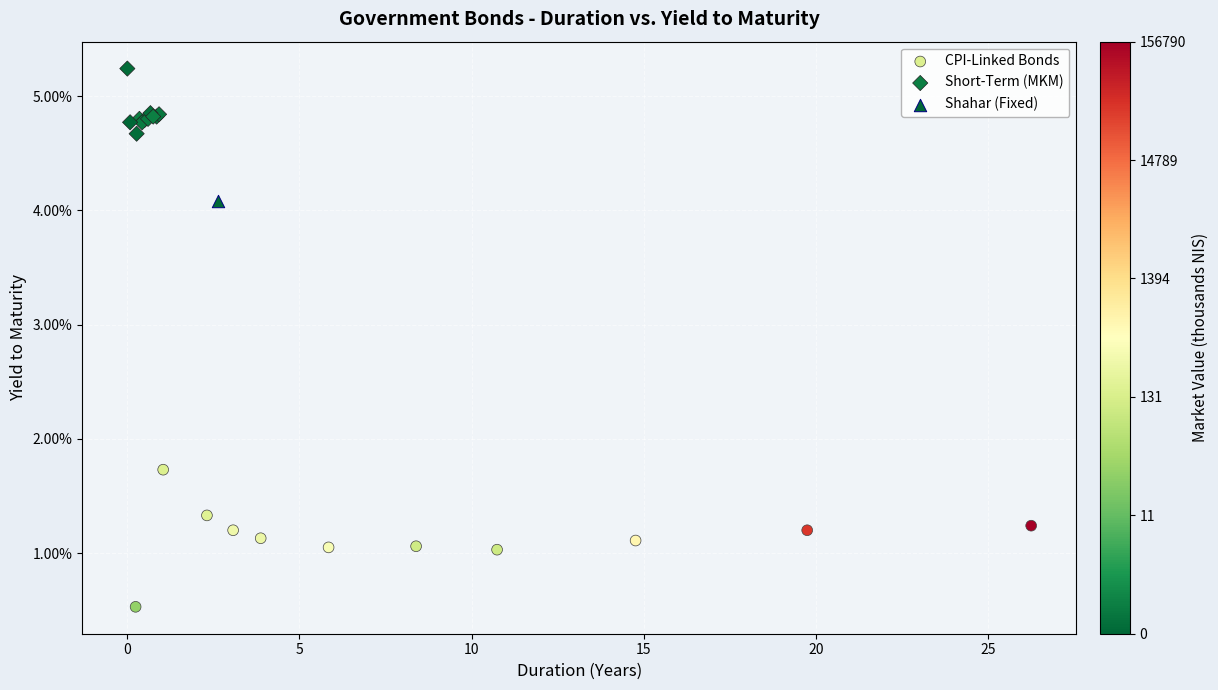

Which series reaches the minimum Y coordinate?

CPI-Linked Bonds